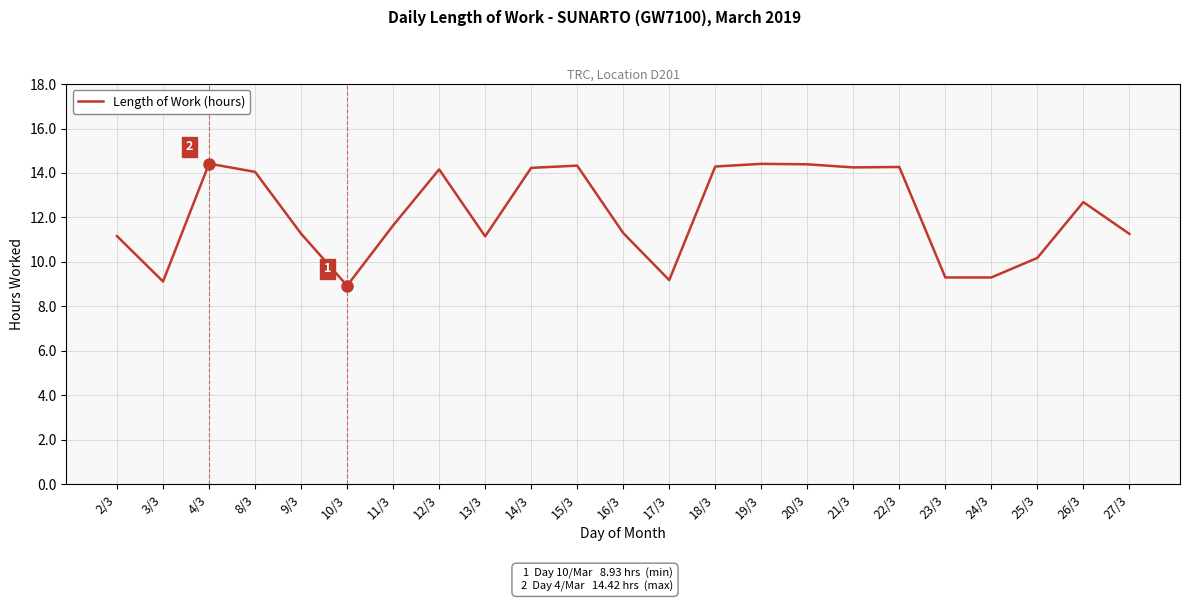

What position from the left is 13/3?

9